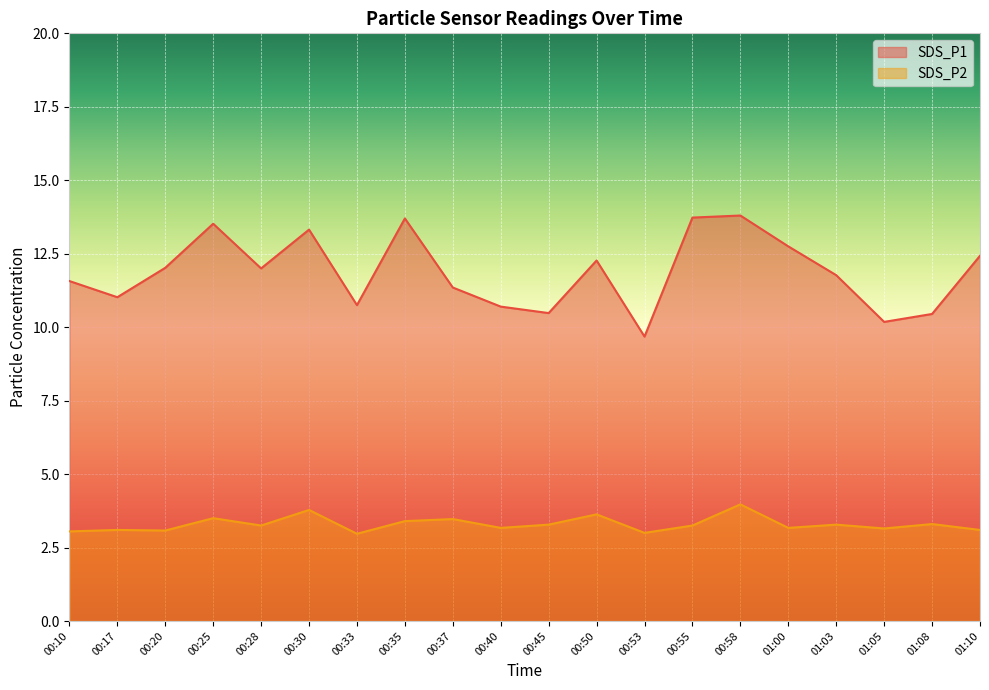

Rank the series by their average value, from lowest to highest.

SDS_P2, SDS_P1